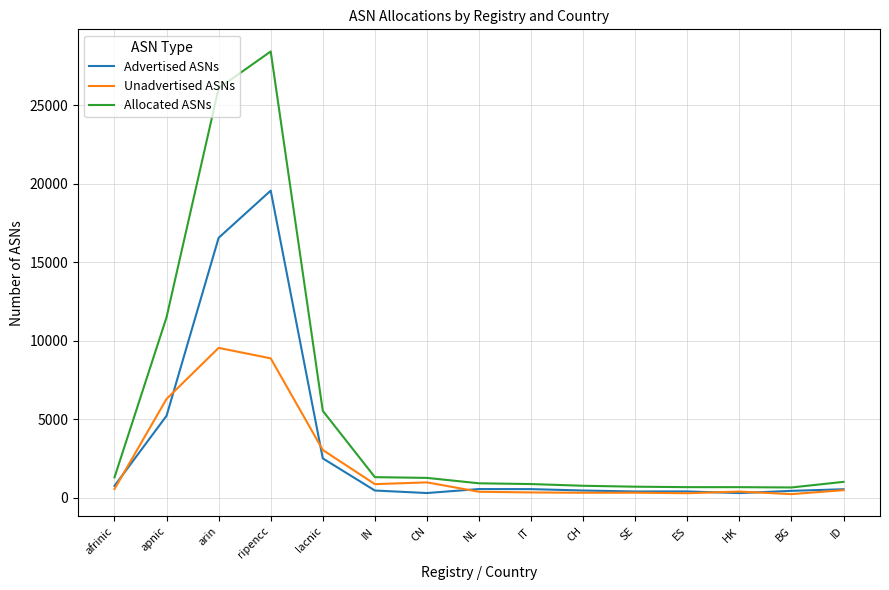

Rank the series by their average value, from highest to lowest.

Allocated ASNs, Advertised ASNs, Unadvertised ASNs